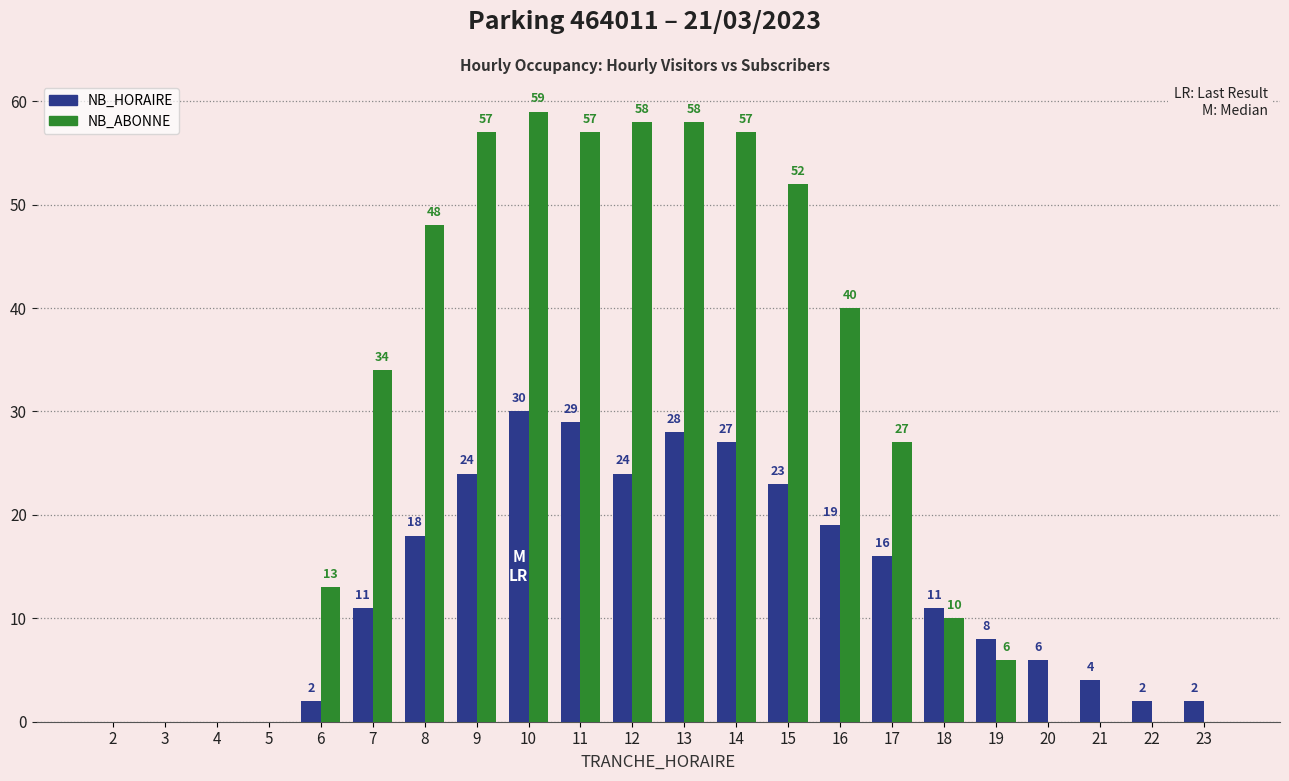

What is the sum of the NB_ABONNE values at 9 and 21?

57